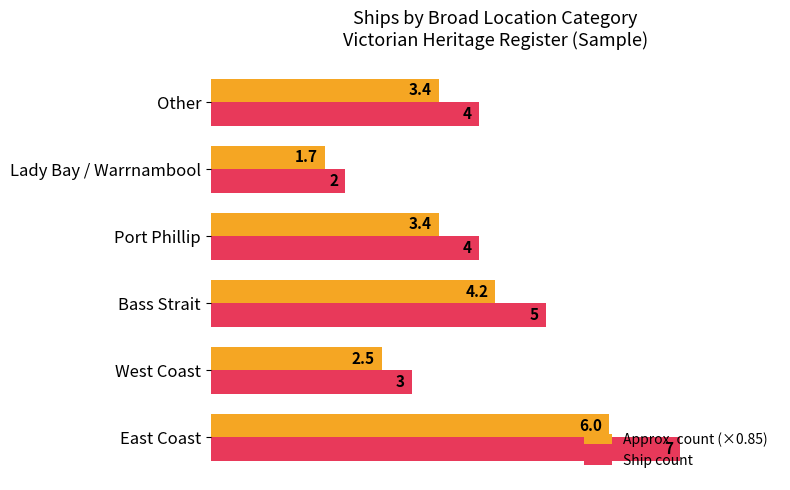

Is the value of Ship count at Bass Strait greater than the value of Approx. count (×0.85) at Port Phillip?

Yes